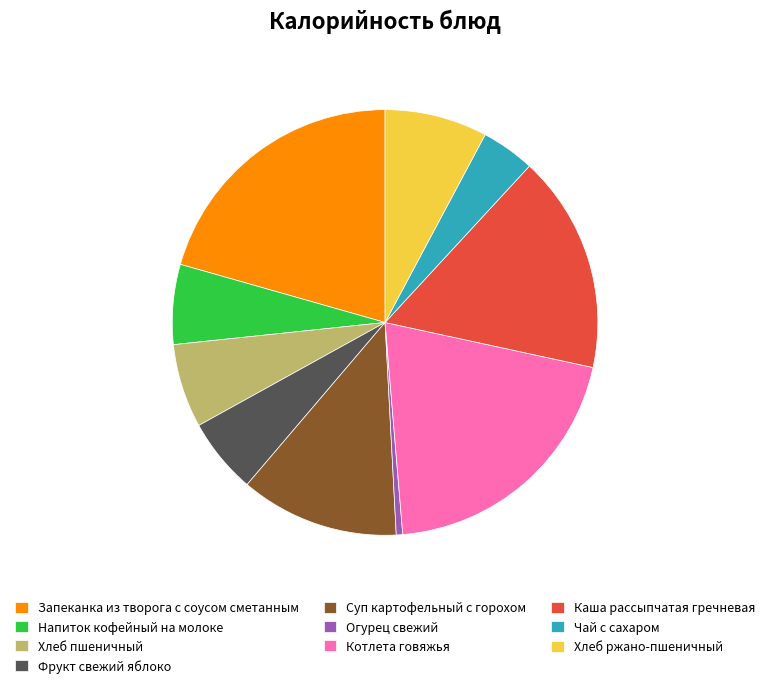

True or false: Запеканка из творога с соусом сметанным accounts for 29% of the total.

False